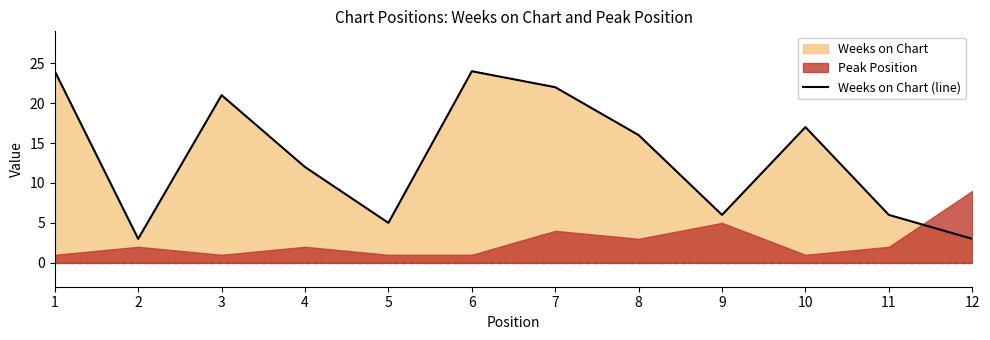

Is it true that the value at 3 is 21?

True